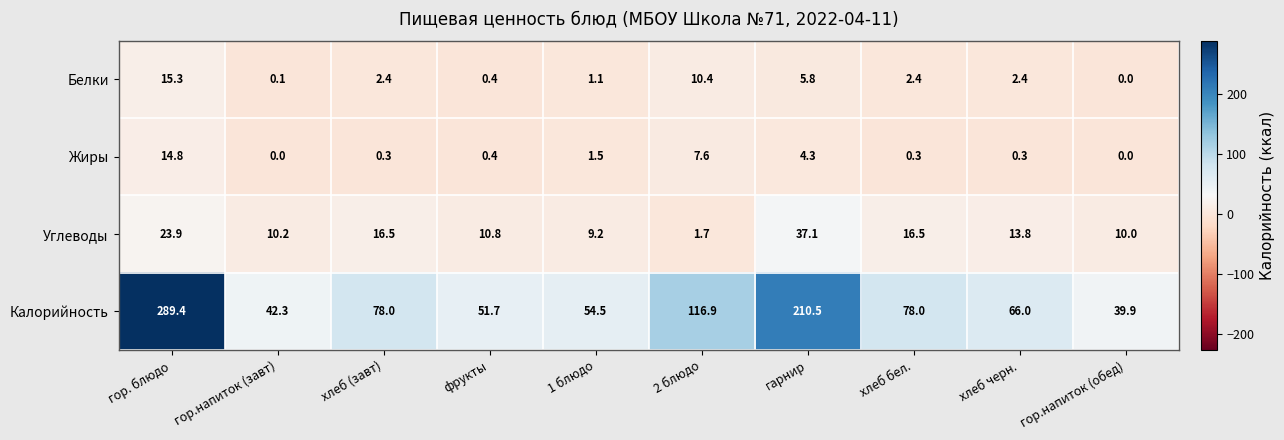

At which category is the sum across all series the highest?

гор. блюдо